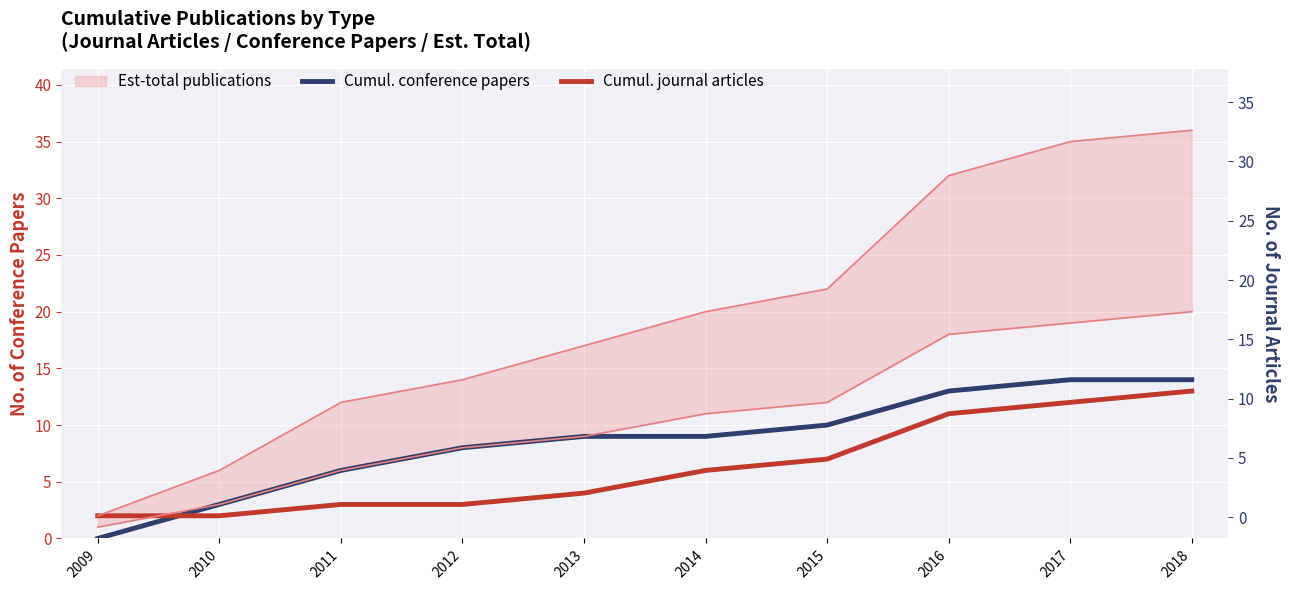

What is the spread (max minus min) of values at 2012?

5